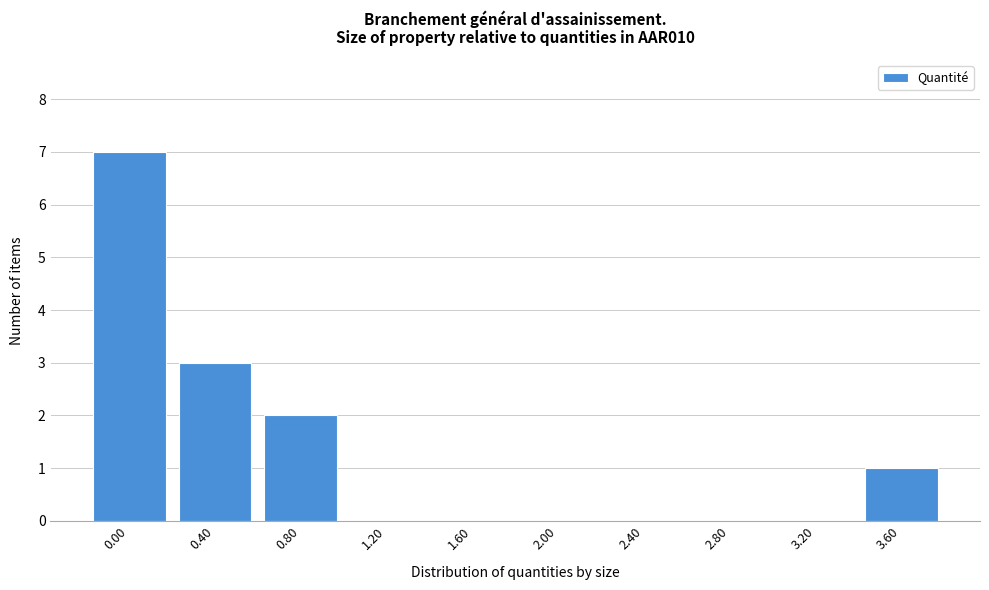

Reading left to right, what are all the values shown in this chart?

0.00=7	0.40=3	0.80=2	1.20=0	1.60=0	2.00=0	2.40=0	2.80=0	3.20=0	3.60=1